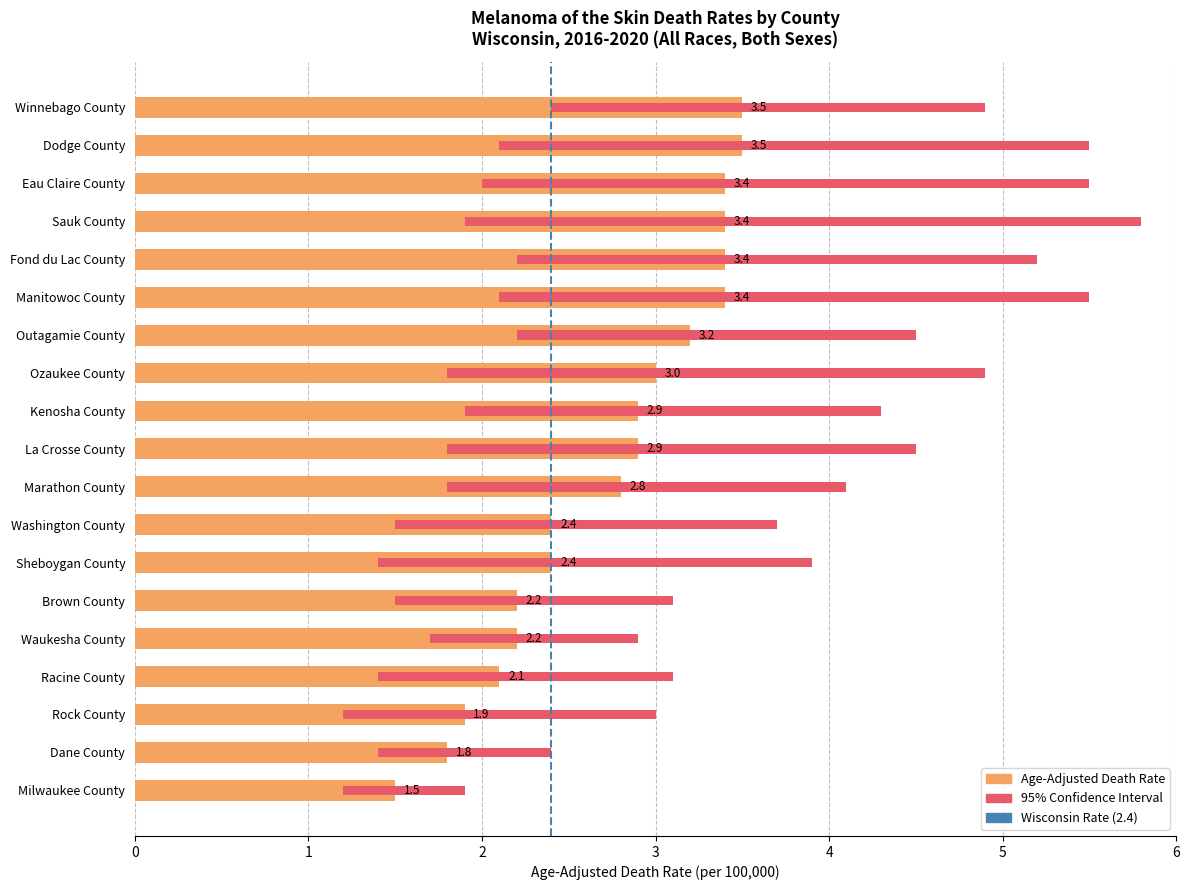

True or false: Upper CI has a value of 3.4 at Eau Claire County.

False